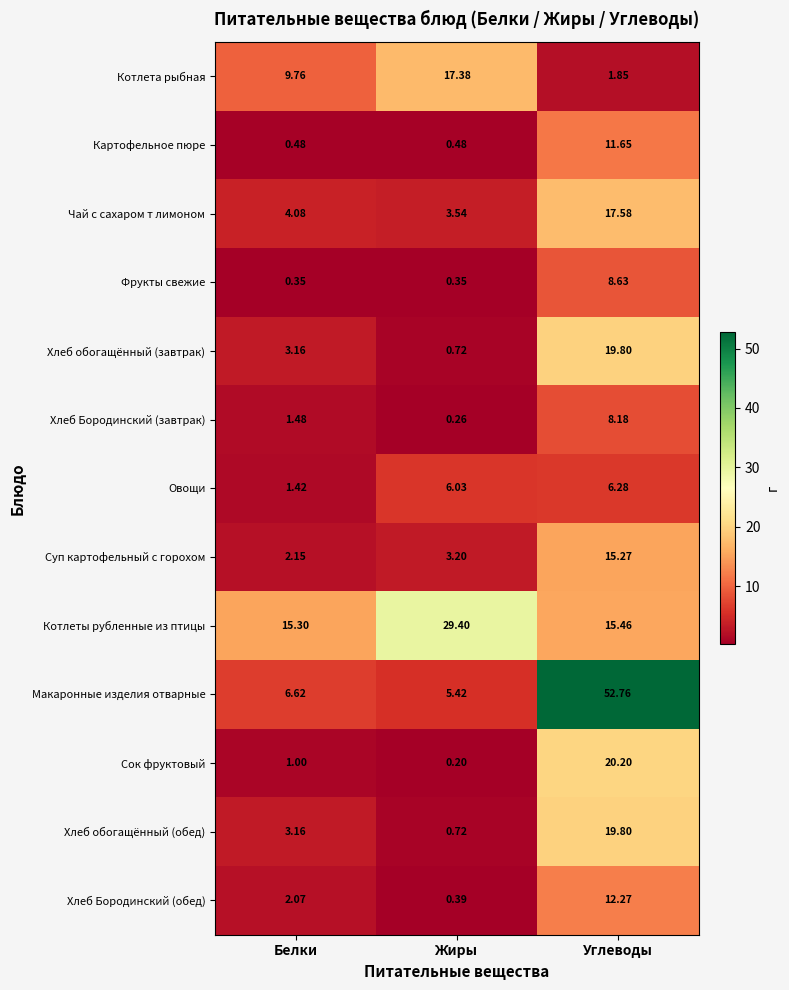

How many values in the Хлеб обогащённый (завтрак) series exceed 3?

2